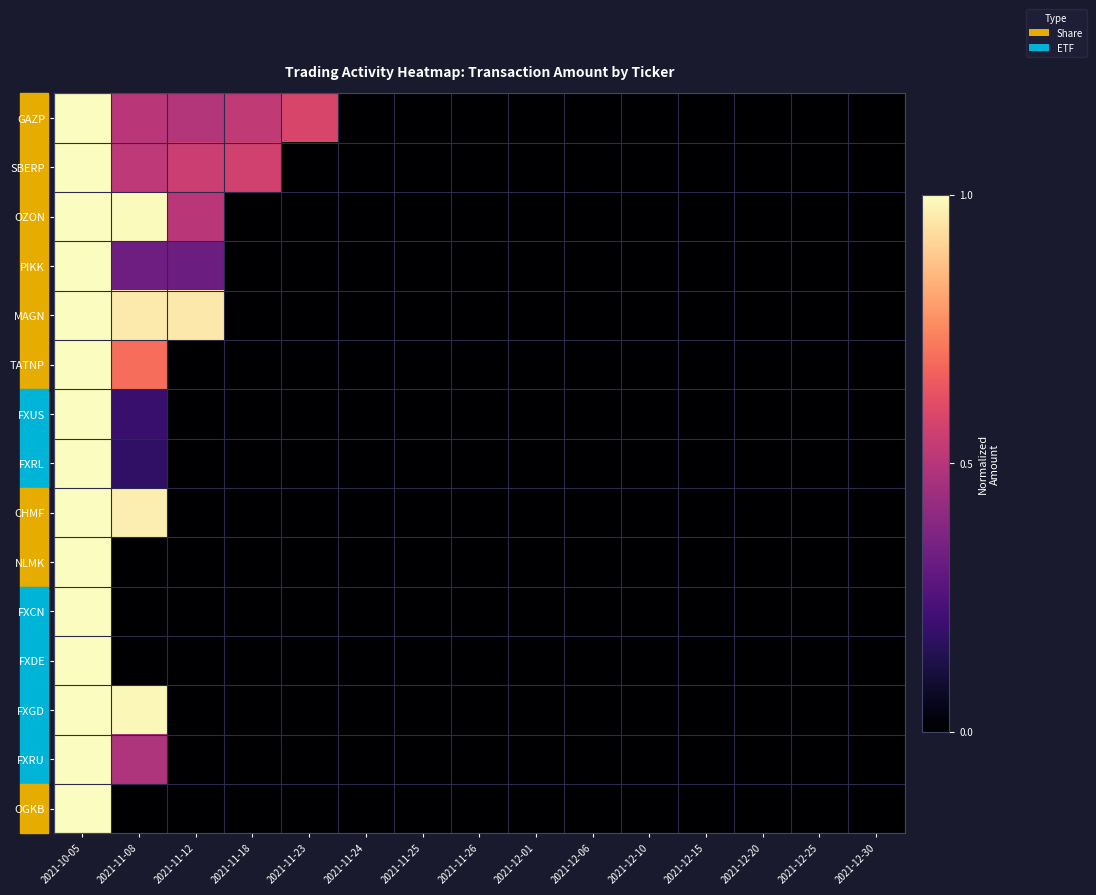

At which category is the sum across all series the highest?

2021-10-05